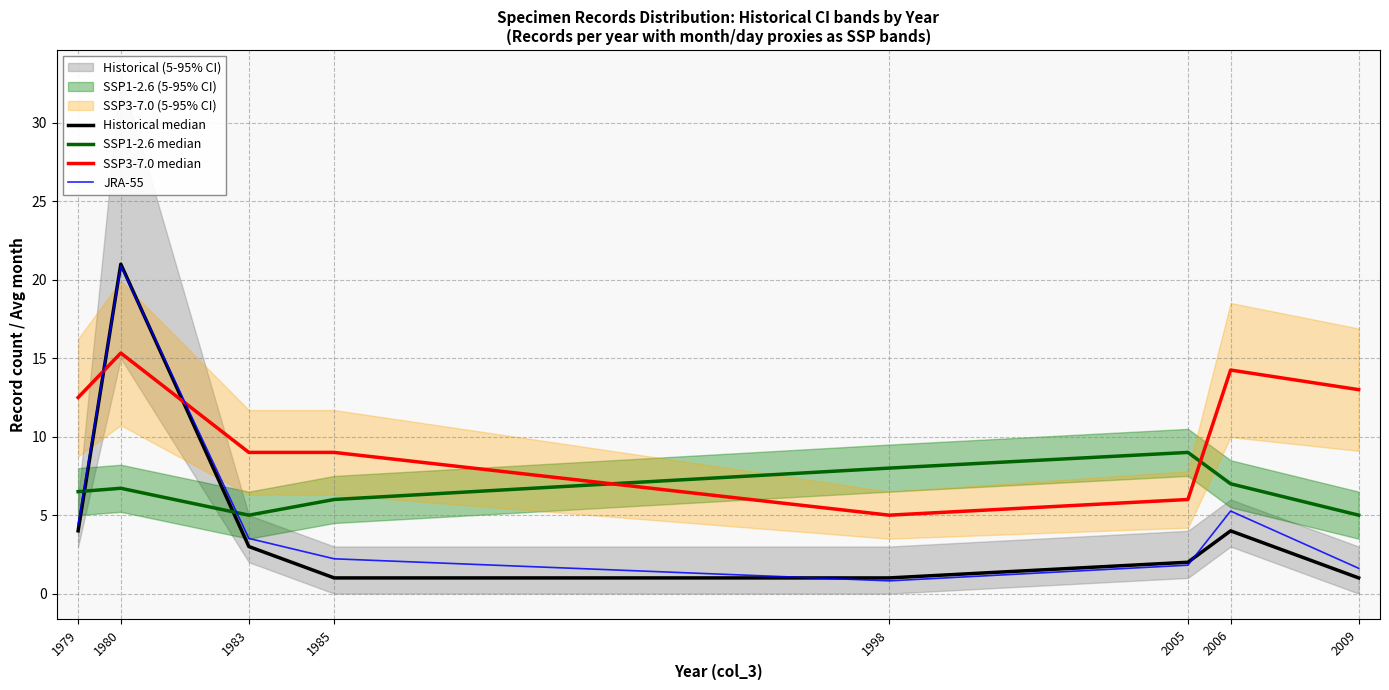

At which label does SSP1-2.6 median reach its minimum?

1983